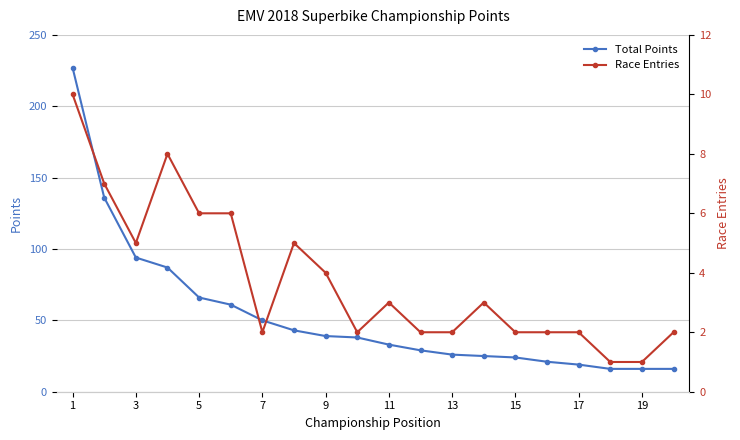

The Race Entries series shows 1 at 17. True or false?

False